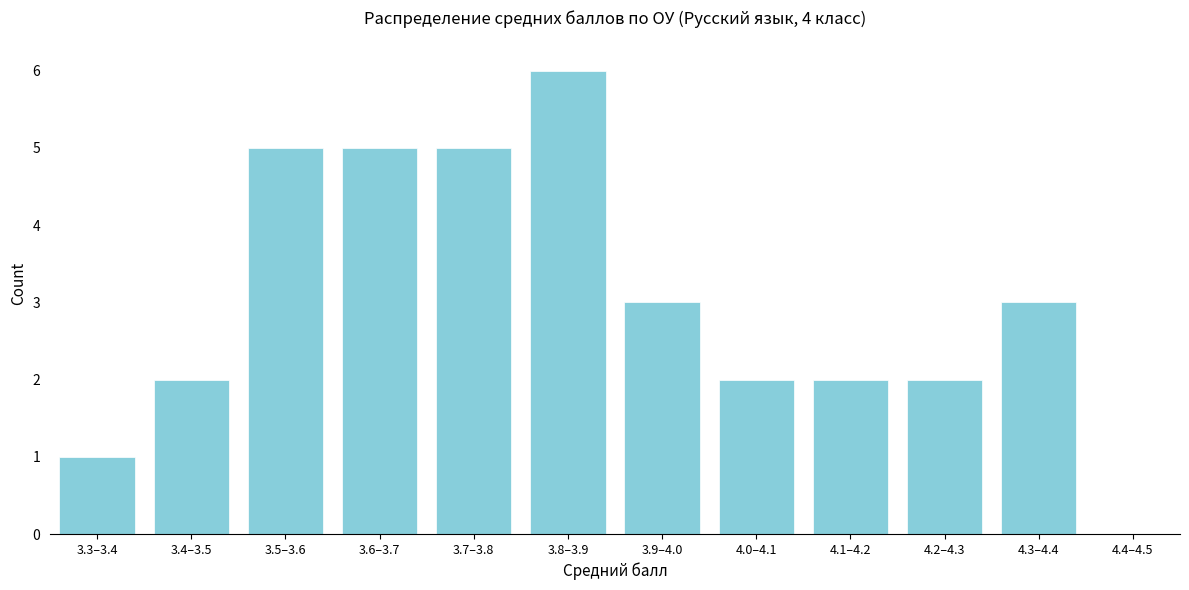

Reading right to left, list all the values displayed in this chart.

4.4–4.5=0	4.3–4.4=3	4.2–4.3=2	4.1–4.2=2	4.0–4.1=2	3.9–4.0=3	3.8–3.9=6	3.7–3.8=5	3.6–3.7=5	3.5–3.6=5	3.4–3.5=2	3.3–3.4=1